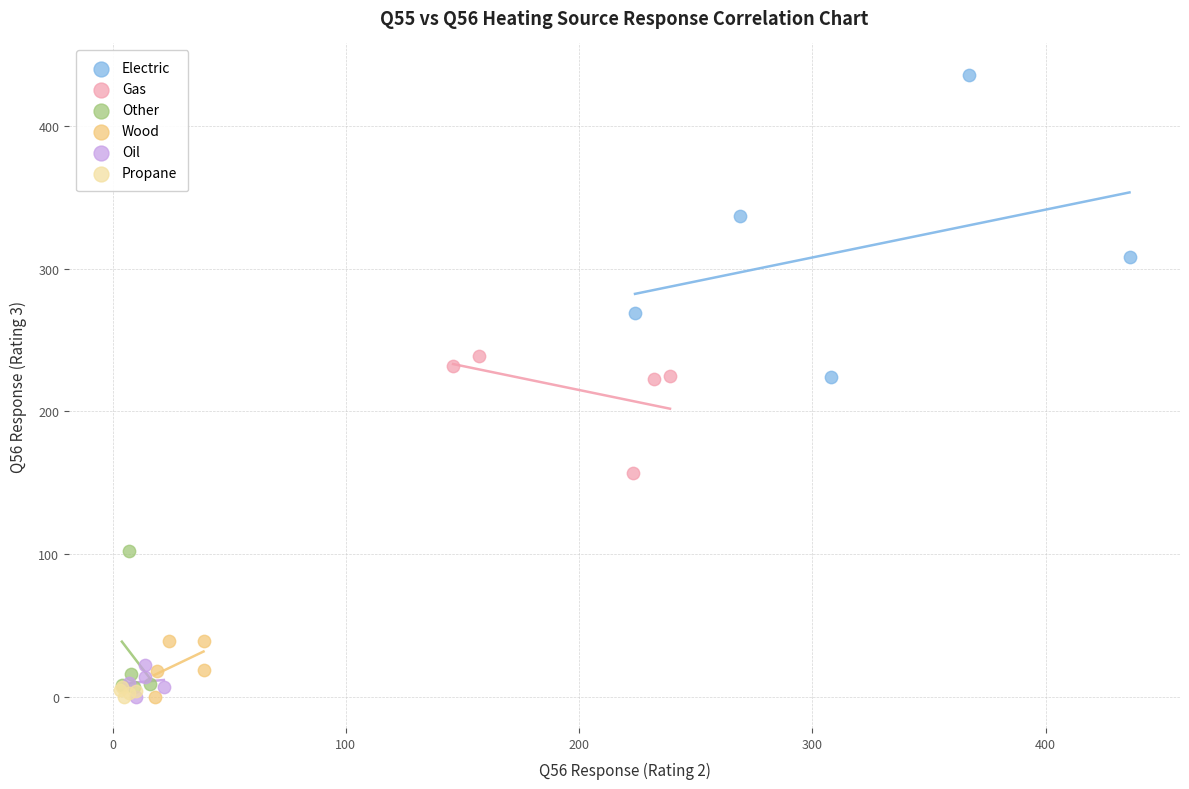

Which series reaches the maximum Y coordinate?

Electric